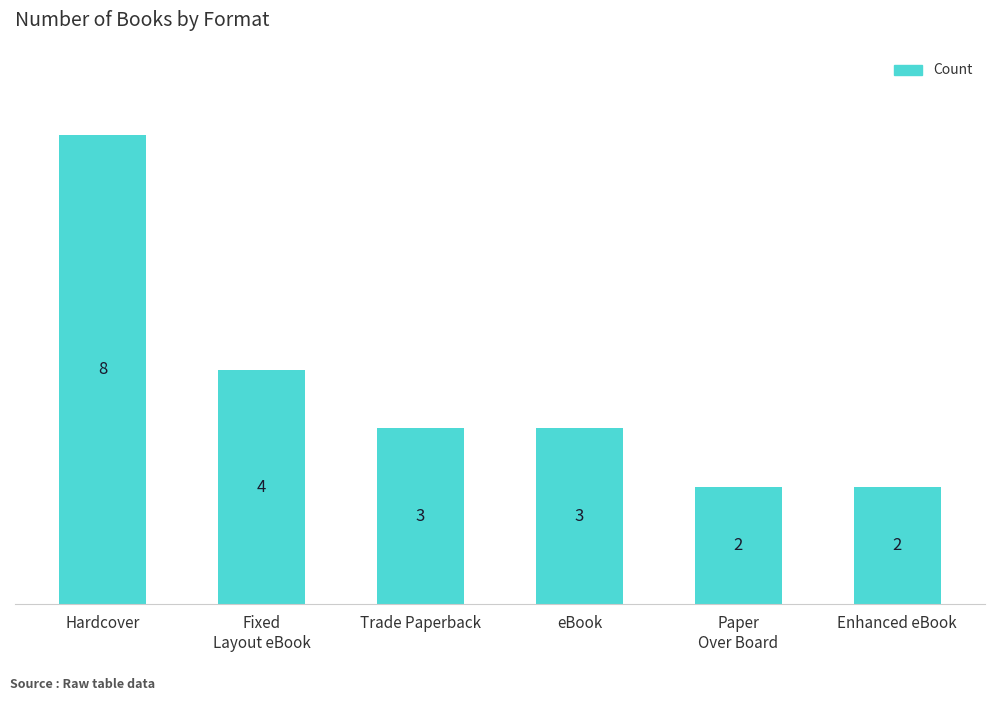

Approximately how many times larger is the value at Trade Paperback compared to eBook?

1.0